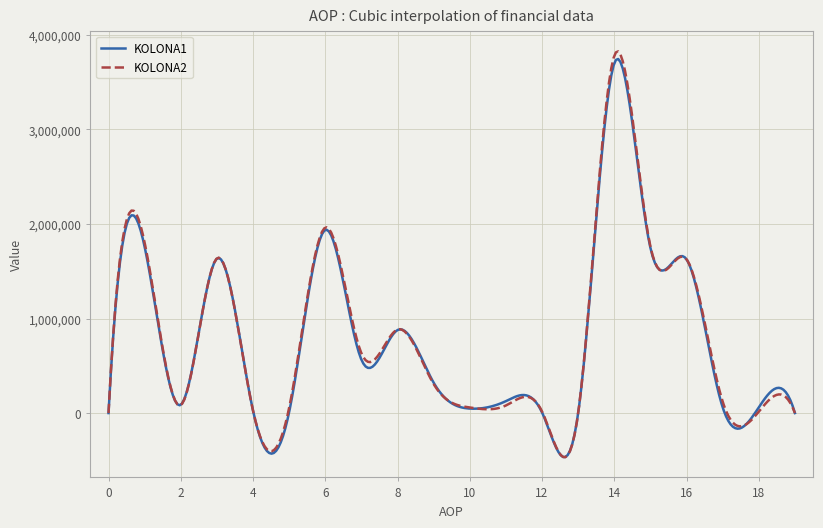

Which series has the largest range (max minus min)?

KOLONA2